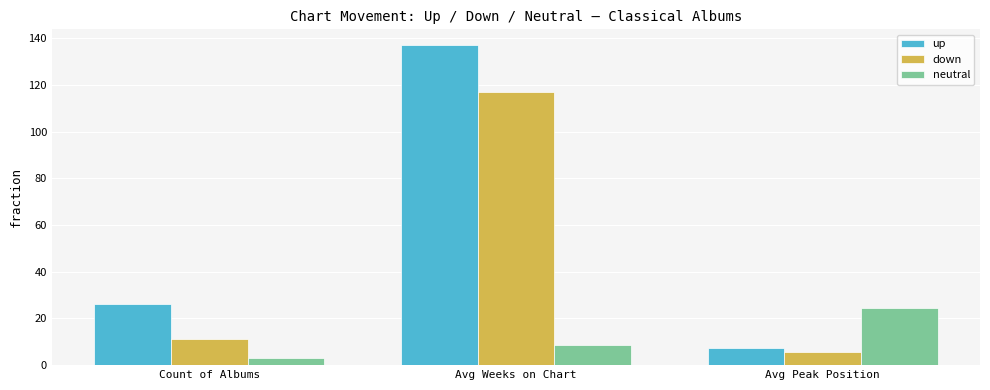

What is the difference between the highest and lowest values at Count of Albums?

23.0